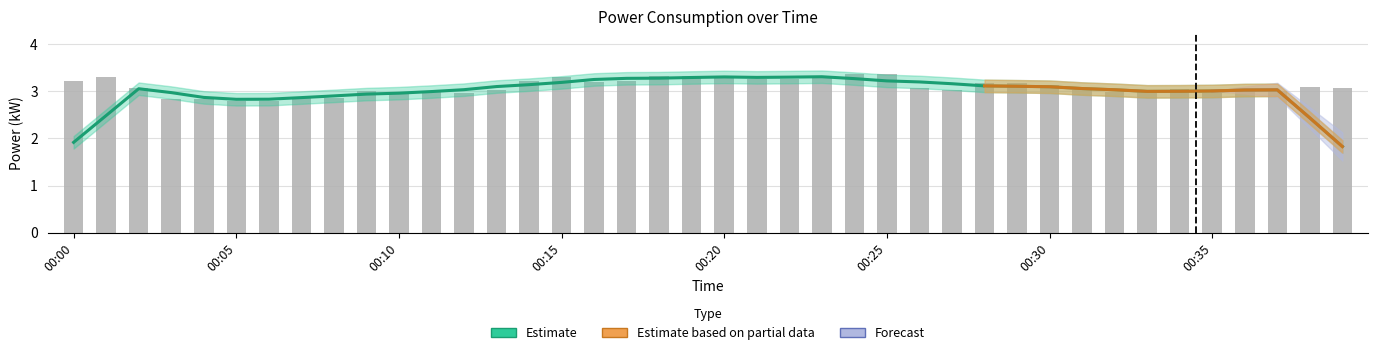

How many values exceed 3?

28